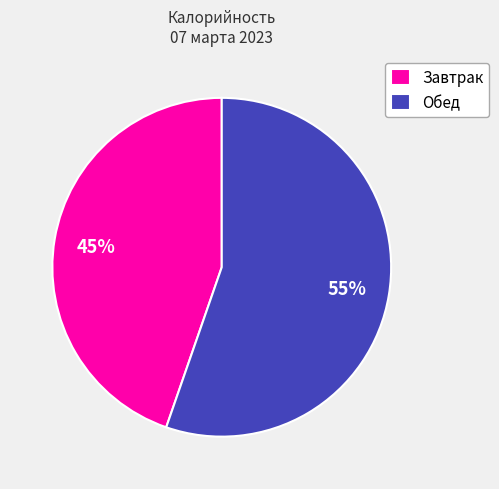

How many segments does this pie chart have?

2